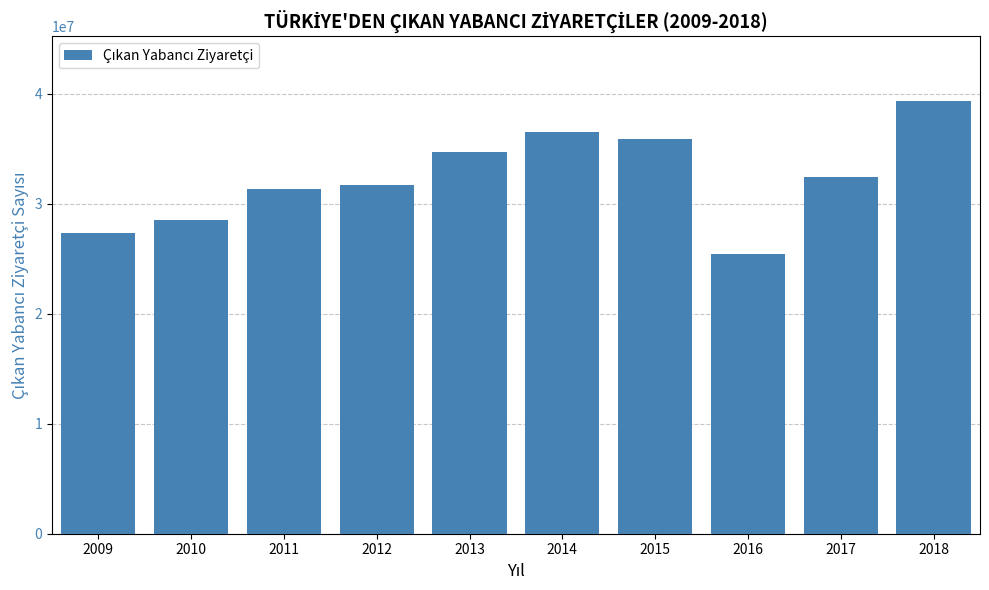

What is the smallest value displayed?

25432123